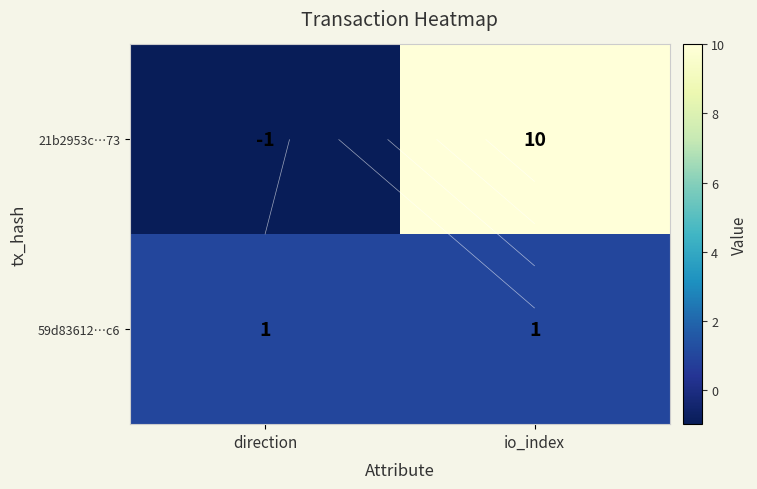

Count the 21b2953c…73 values in the range -1 to 10.

2